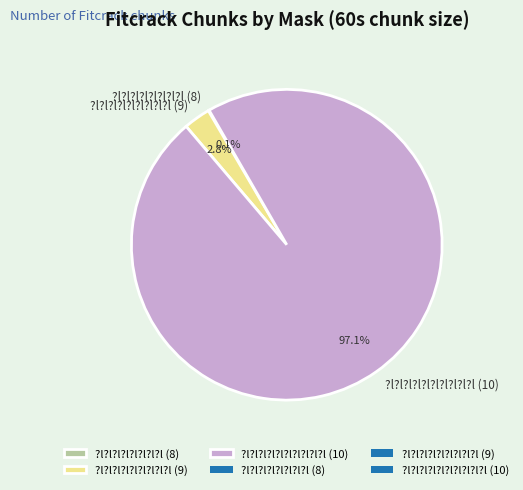

To the nearest percent, what portion does ?l?l?l?l?l?l?l?l?l?l (10) represent?

97%